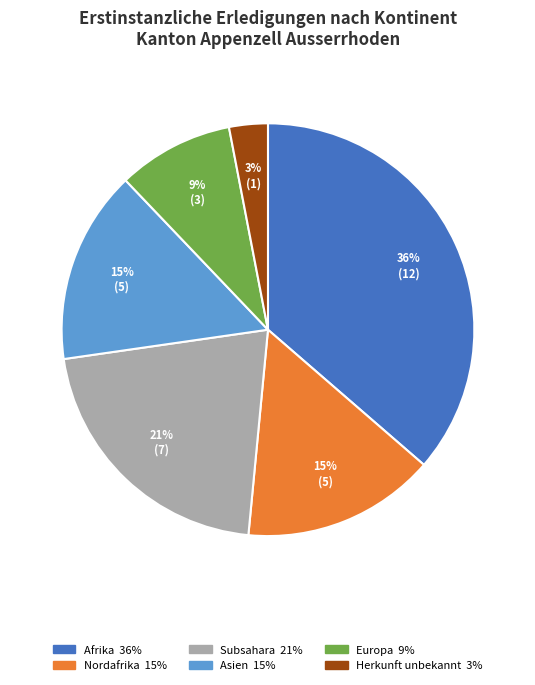

Is there any slice that represents more than half of the pie?

No